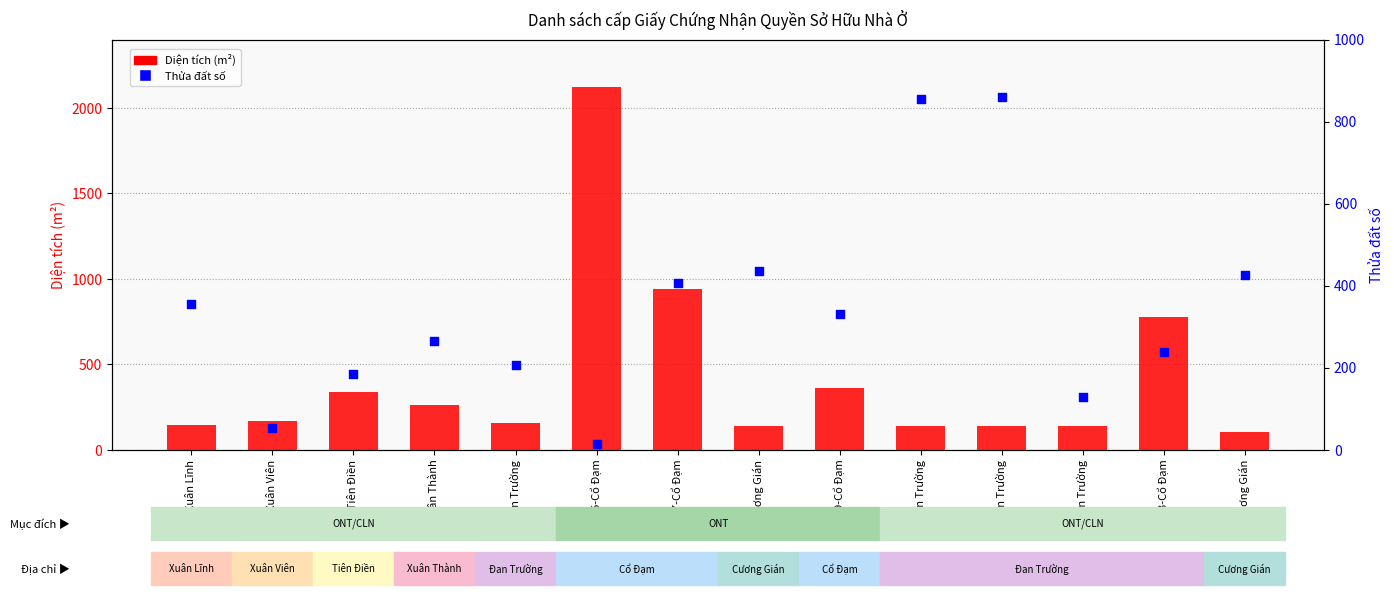

At how many categories does at least one series exceed 256?

11